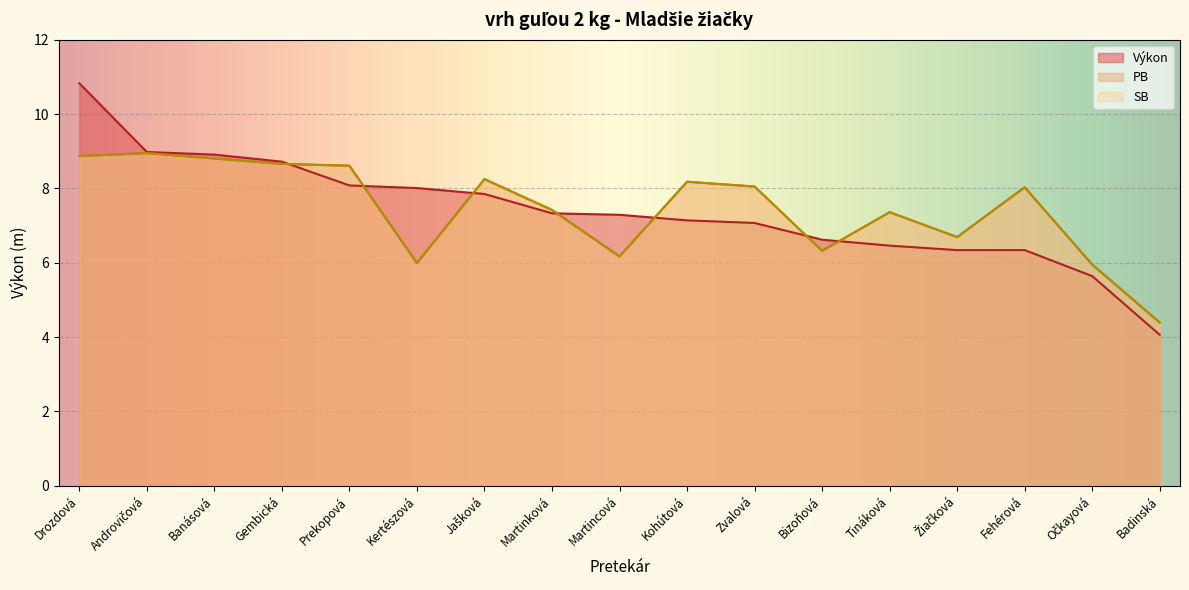

Which has a higher value, Očkayová or Kertészová?

Kertészová